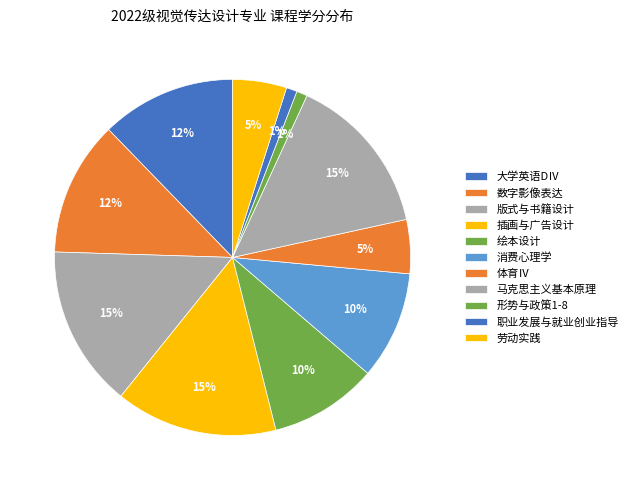

Does 劳动实践 represent more than half of the total?

No